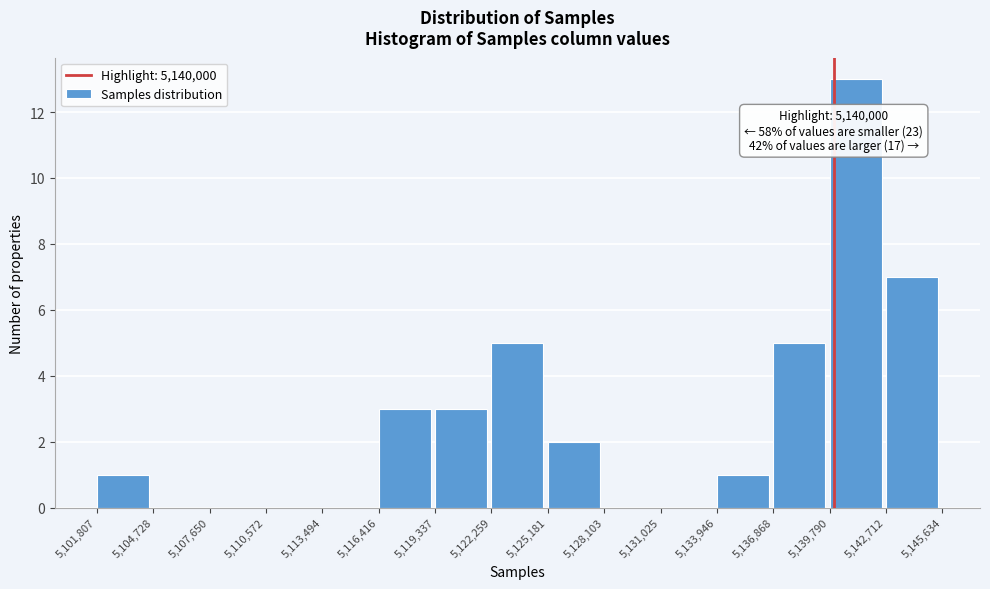

Over which range of the x-axis is the bar tallest?

5,139,790 to 5,142,712